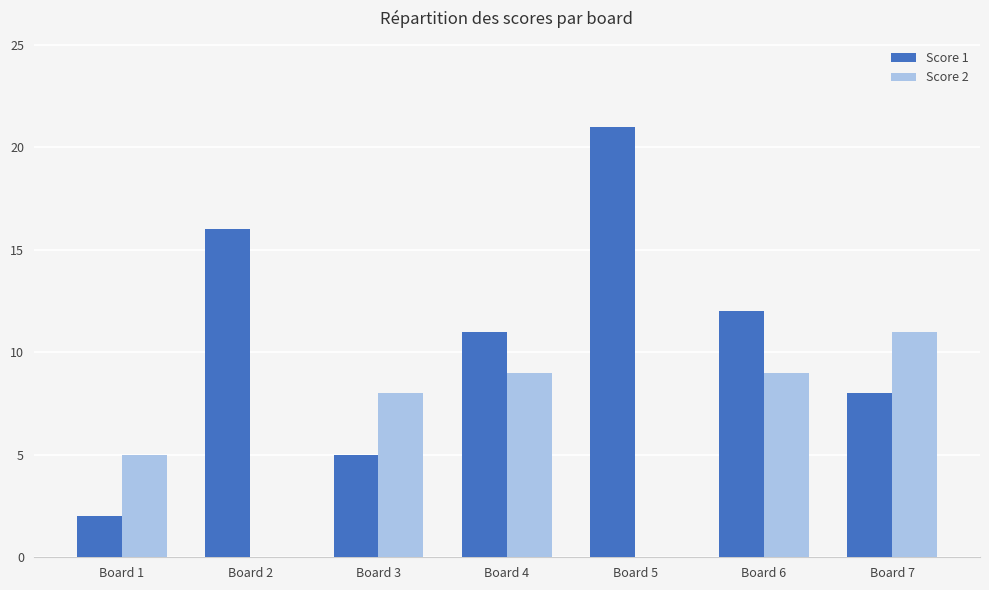

Which series changed the most between Board 1 and Board 5?

Score 1